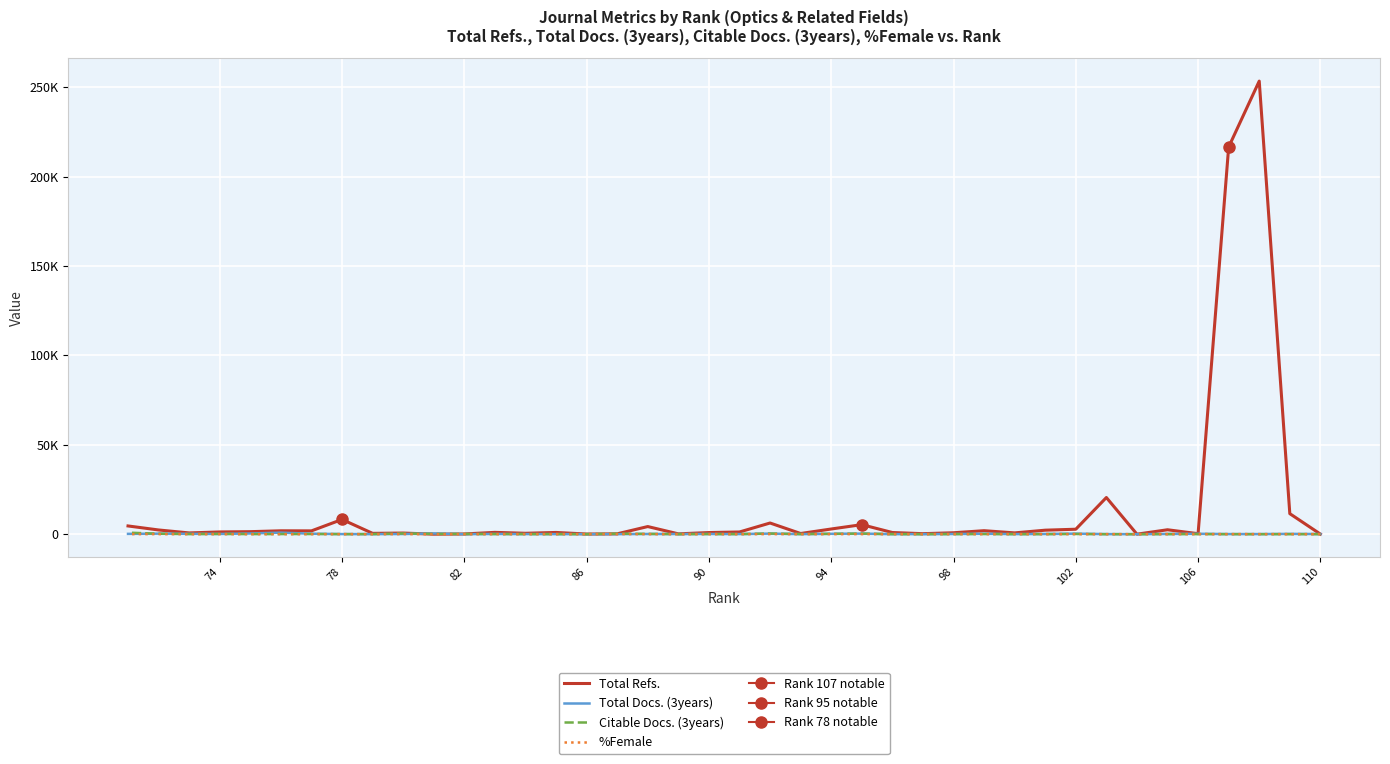

At which label does Total Refs. reach its minimum?

86